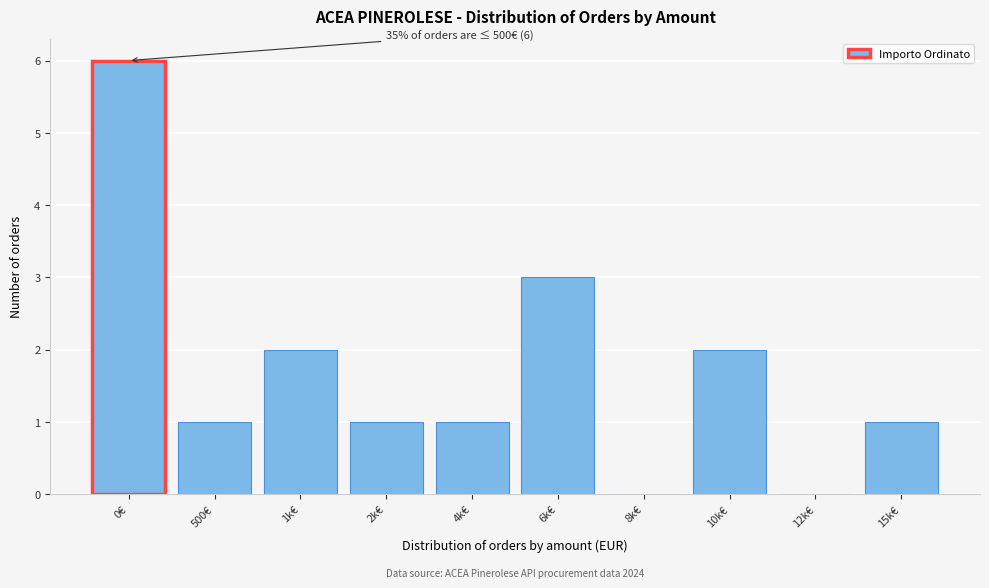

Reading right to left, what are all the values shown in this chart?

15k€=1	12k€=0	10k€=2	8k€=0	6k€=3	4k€=1	2k€=1	1k€=2	500€=1	0€=6